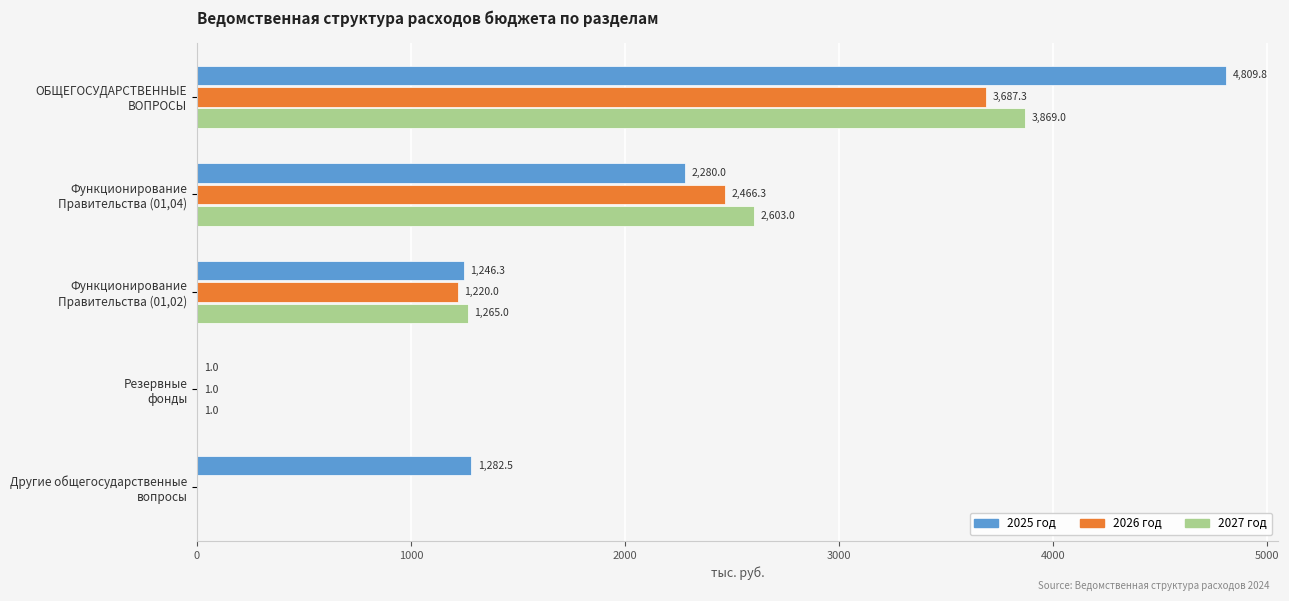

Which series has the largest total across all categories?

2025 год